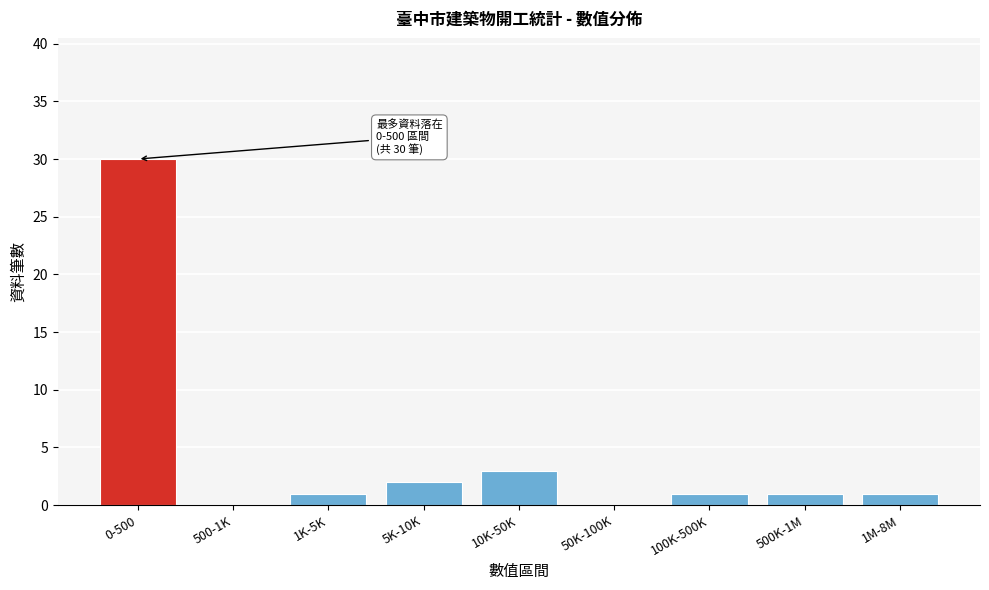

Reading right to left, what are all the values shown in this chart?

1M-8M=1	500K-1M=1	100K-500K=1	50K-100K=0	10K-50K=3	5K-10K=2	1K-5K=1	500-1K=0	0-500=30